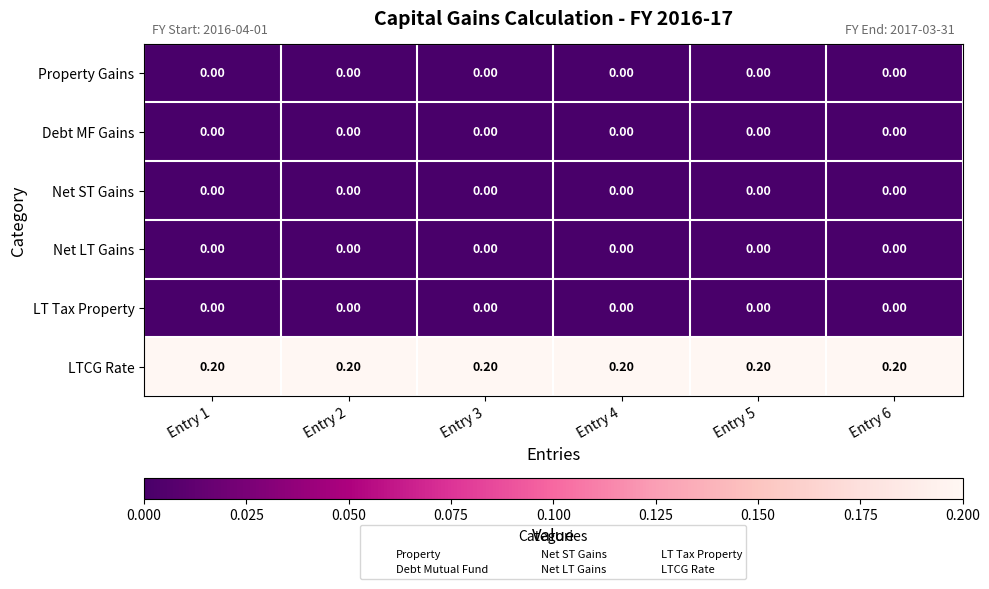

Which series has the largest total across all categories?

LTCG Rate